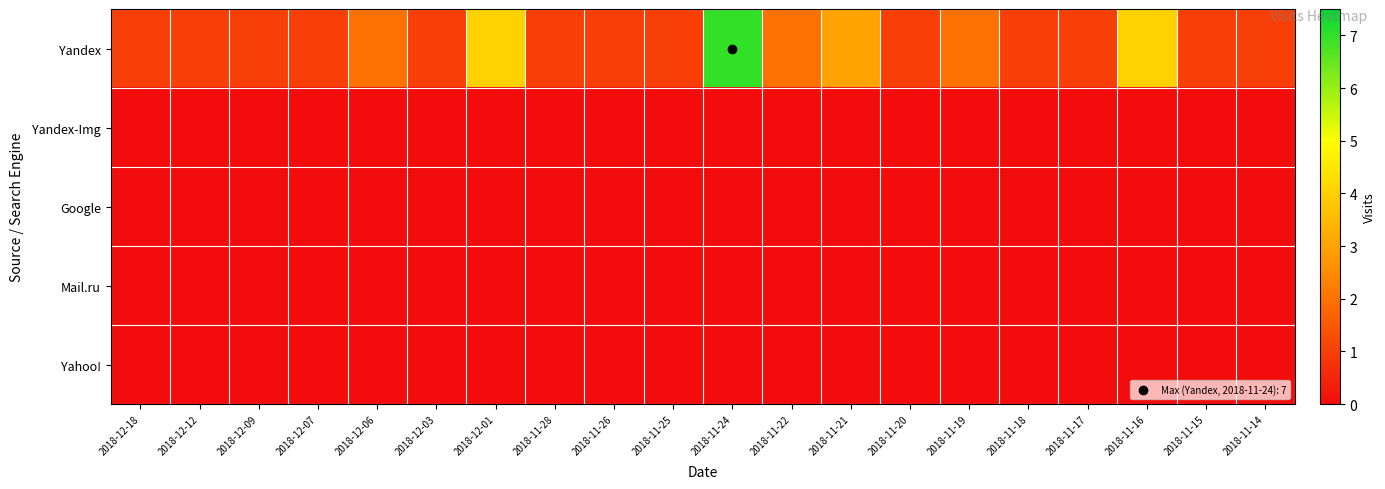

Which series has the largest total across all categories?

Yandex